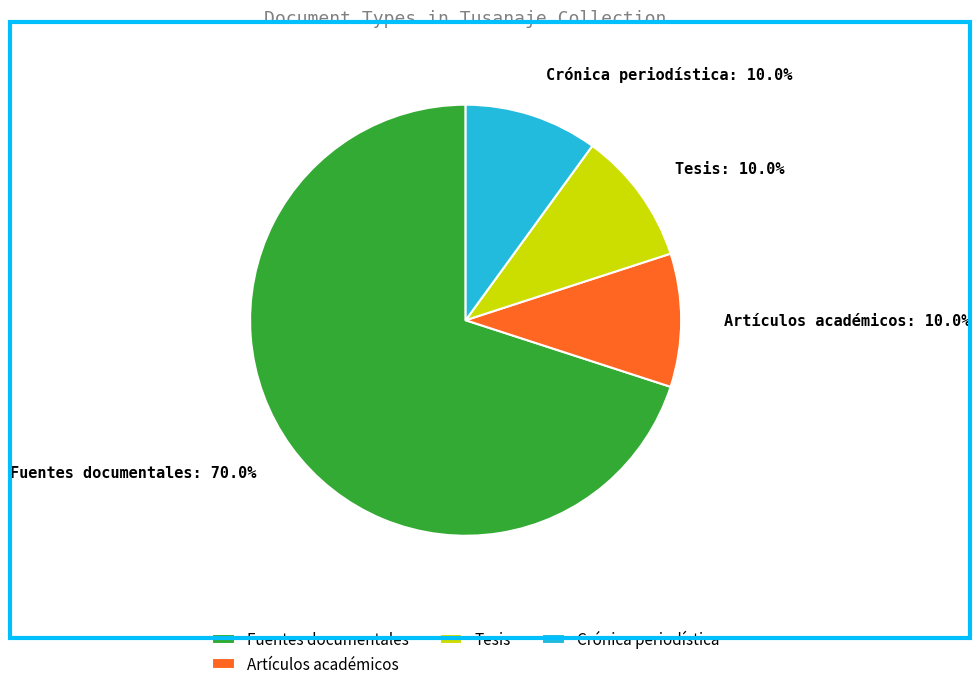

To the nearest percent, what percentage of the pie is Tesis?

10%